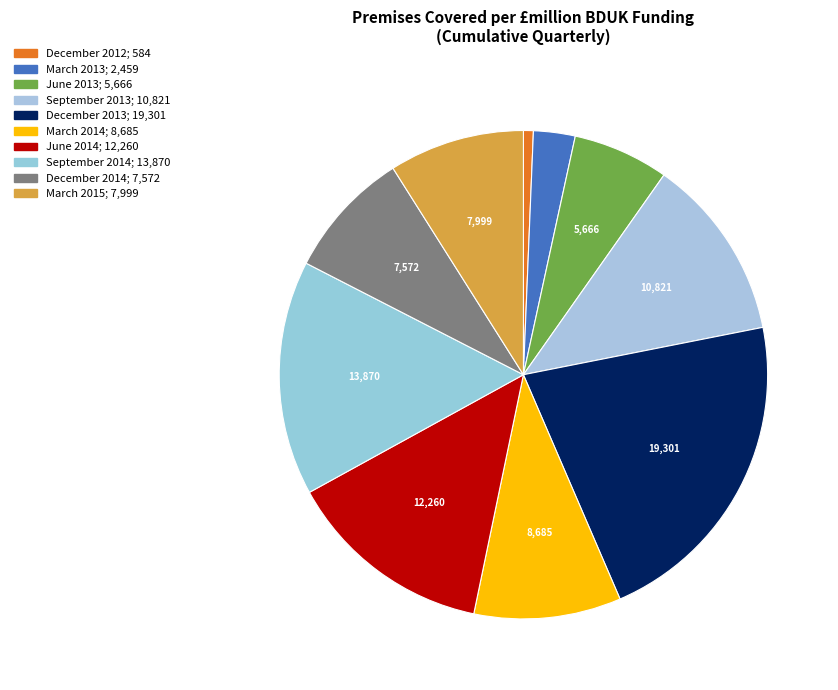

How many segments does this pie chart have?

10